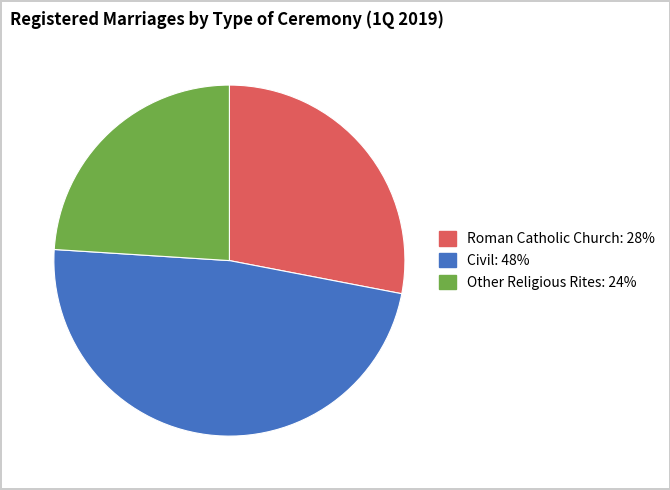

Rank the categories by value from lowest to highest.

Other Religious Rites, Roman Catholic Church, Civil